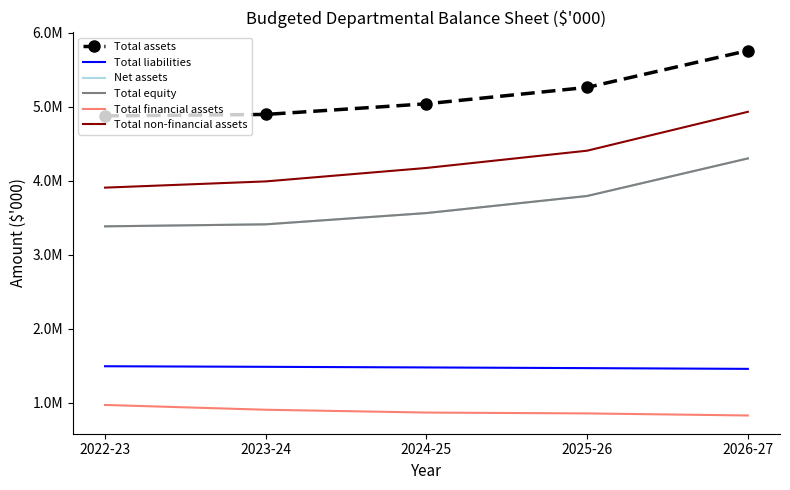

Which series changed the most between 2022-23 and 2023-24?

Total non-financial assets